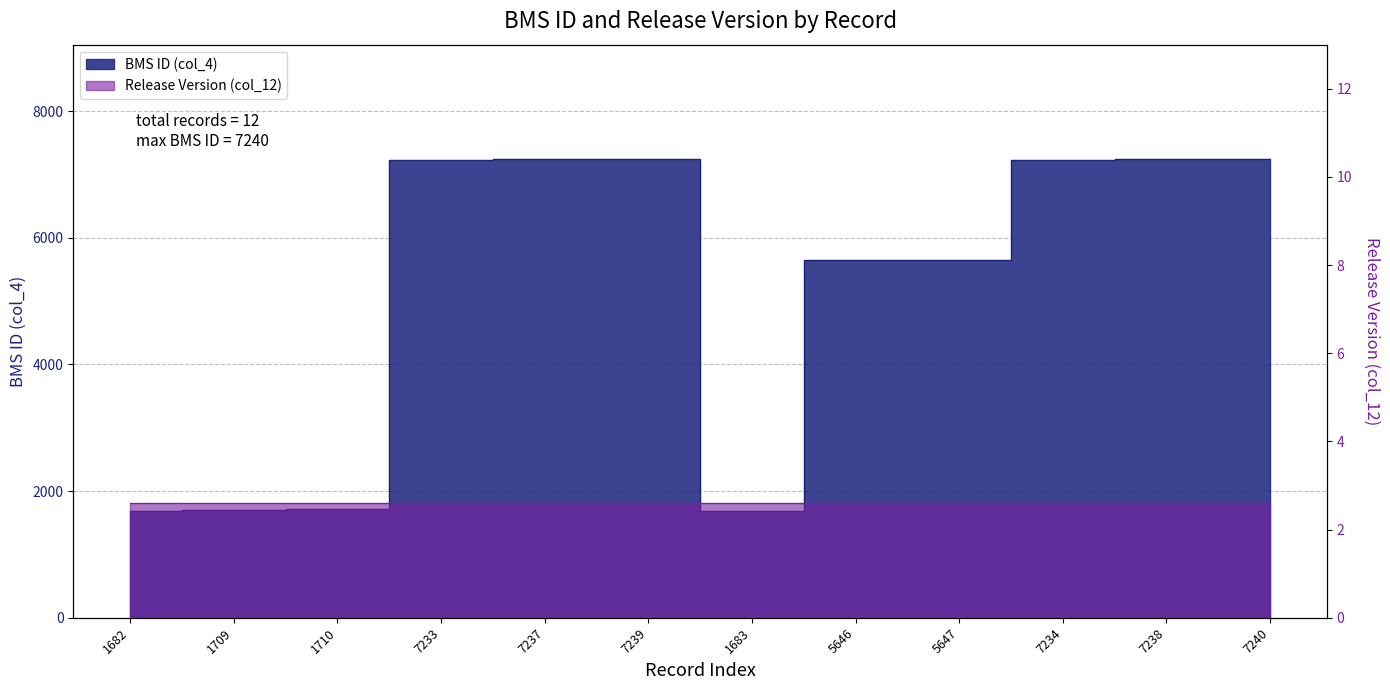

The value at 7240 is 10342. True or false?

False